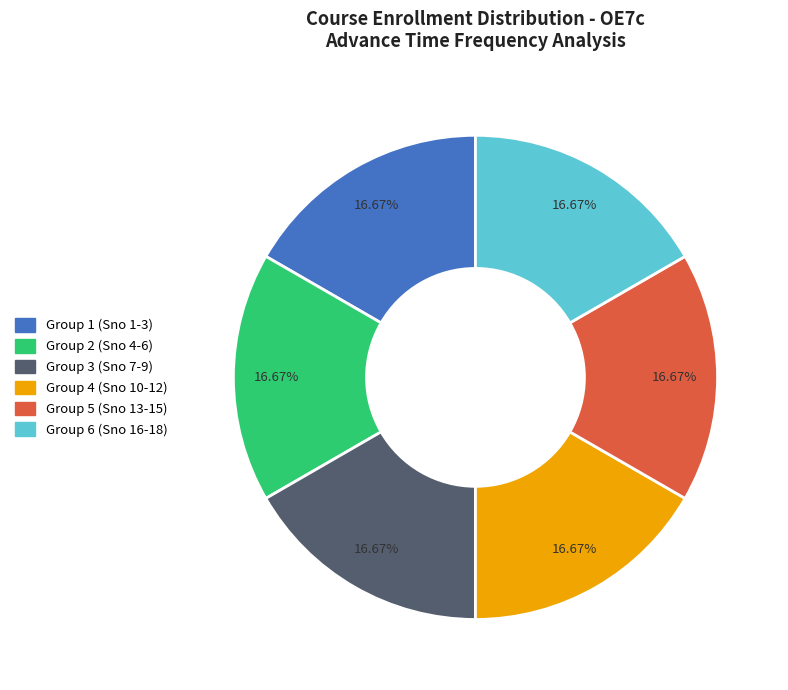

Count the number of slices in the pie.

6